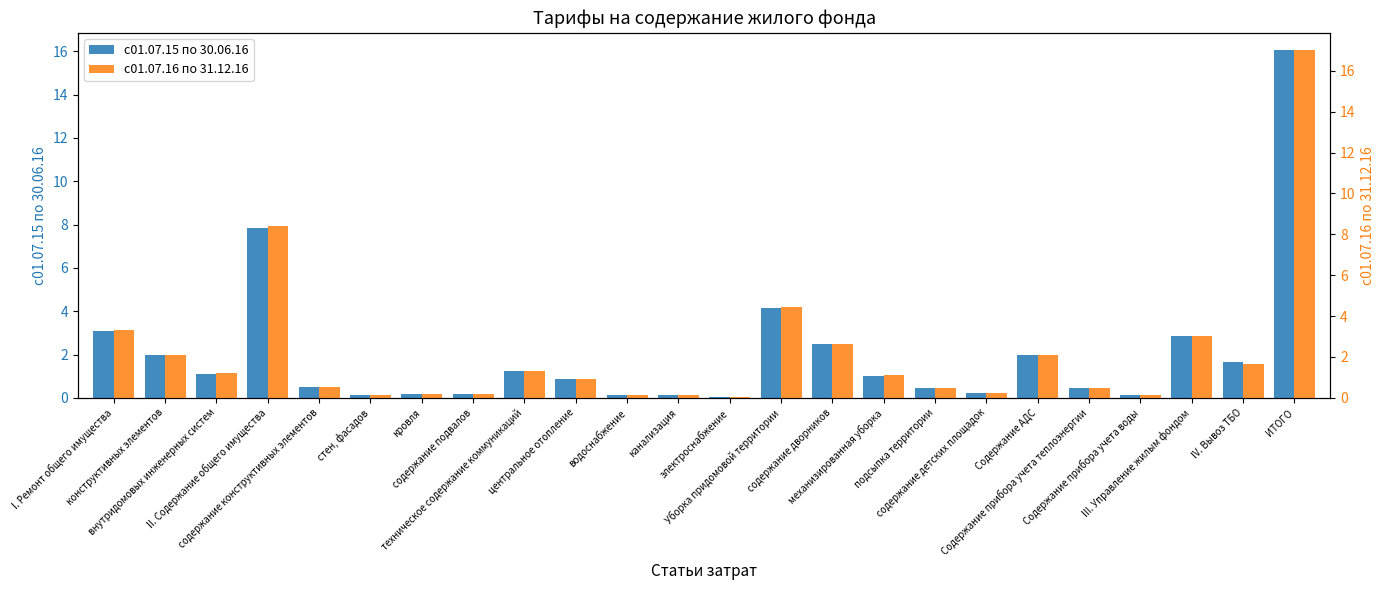

Rank the series by their average value, from highest to lowest.

с01.07.16 по 31.12.16, с01.07.15 по 30.06.16